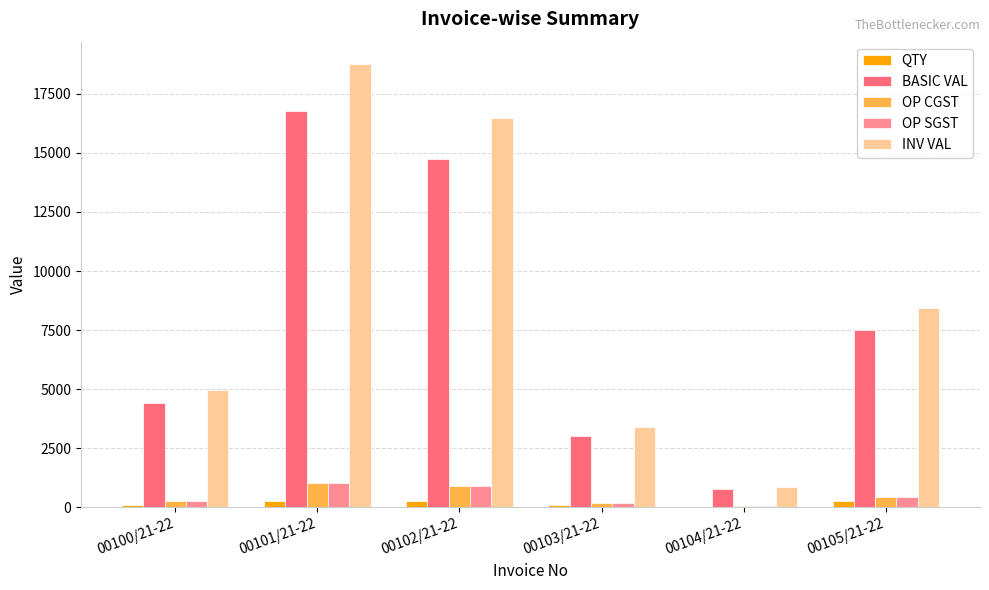

Where is OP SGST nearest to the value 525?

00105/21-22